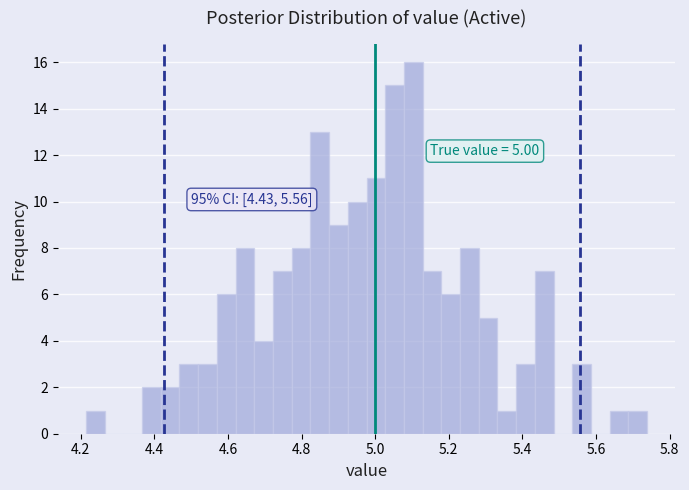

Around what value on the x-axis is the tallest bar? Give the approximate position of its centre, as read against the axis.

5.10